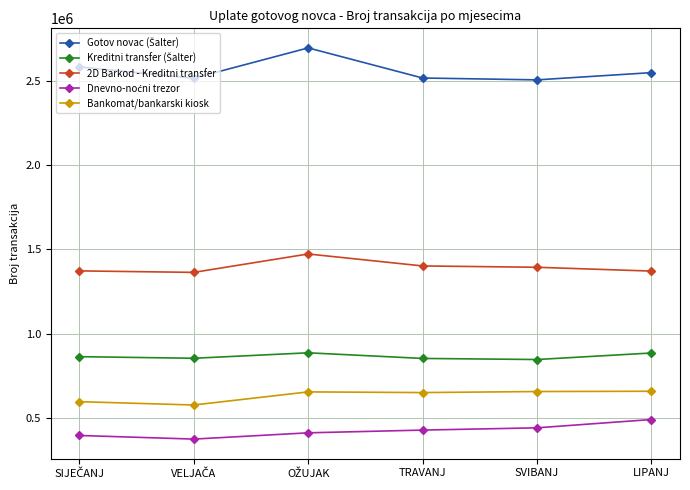

True or false: Bankomat/bankarski kiosk and 2D Barkod - Kreditni transfer cross at least once.

False